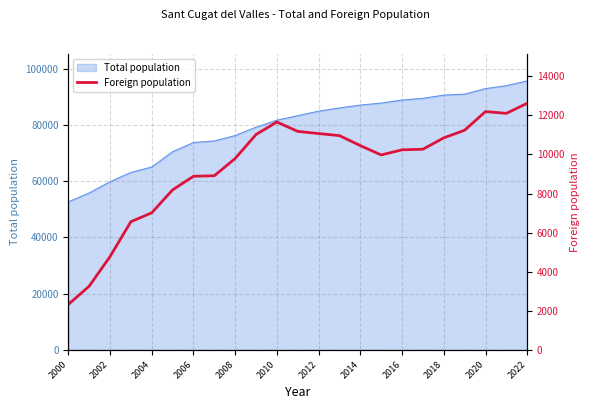

What is the highest value of the Total population series?

95725